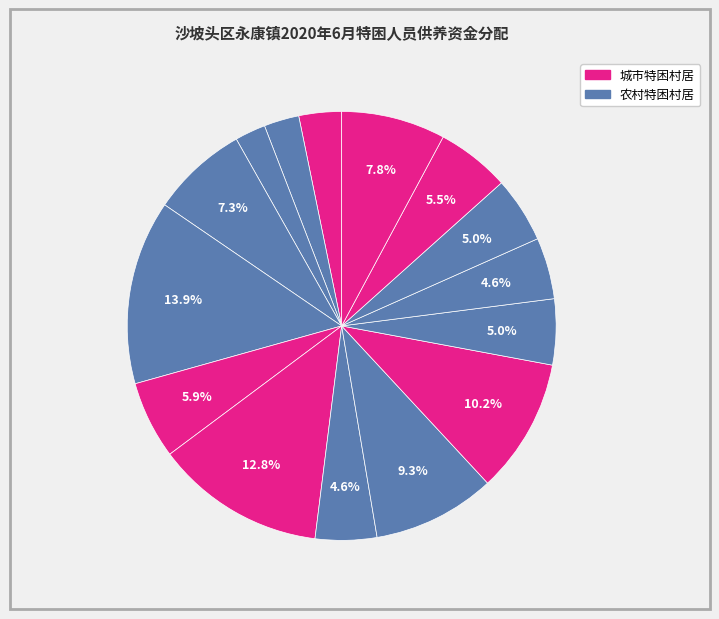

Is there a majority slice in this chart?

No